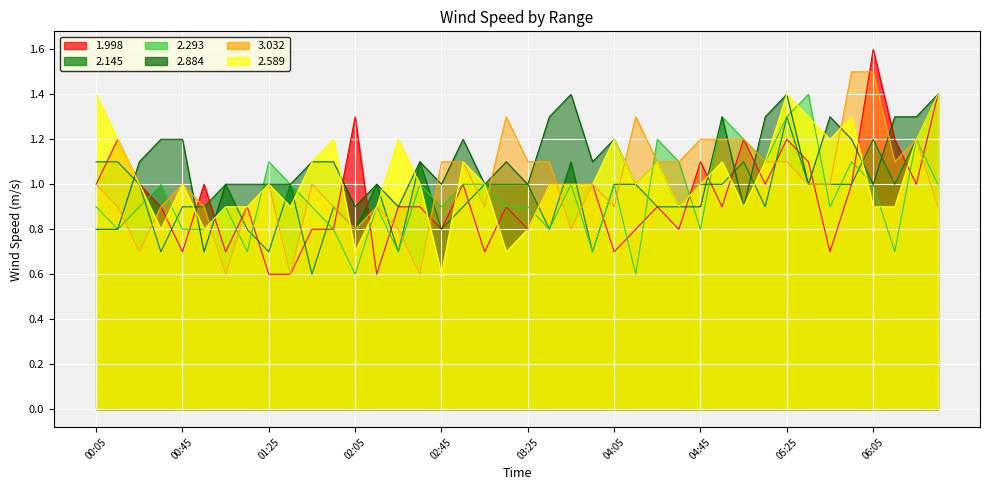

What is the label of the 11th point from the right?

1999/06/17 04:55